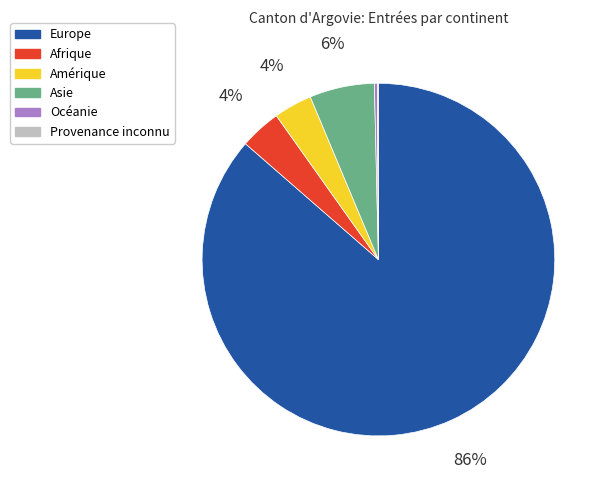

Is the sum of Amérique and Europe greater than half?

Yes